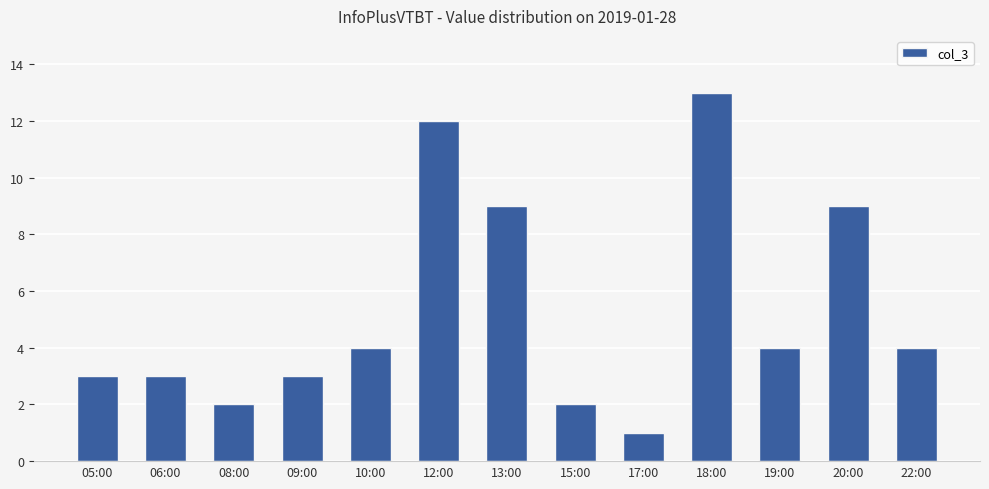

What is the average value?

5